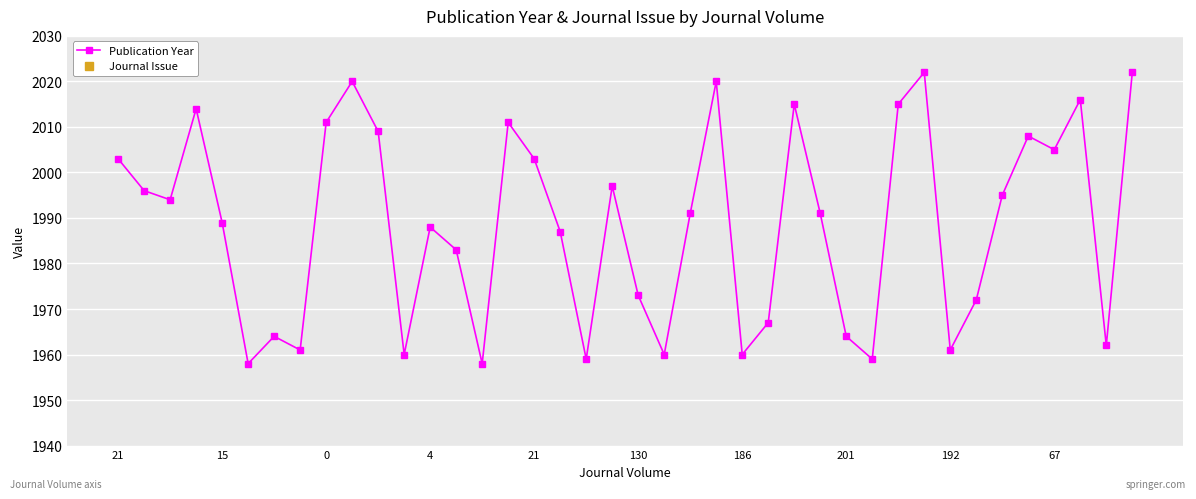

At which category does the data reach its first local valley?

370